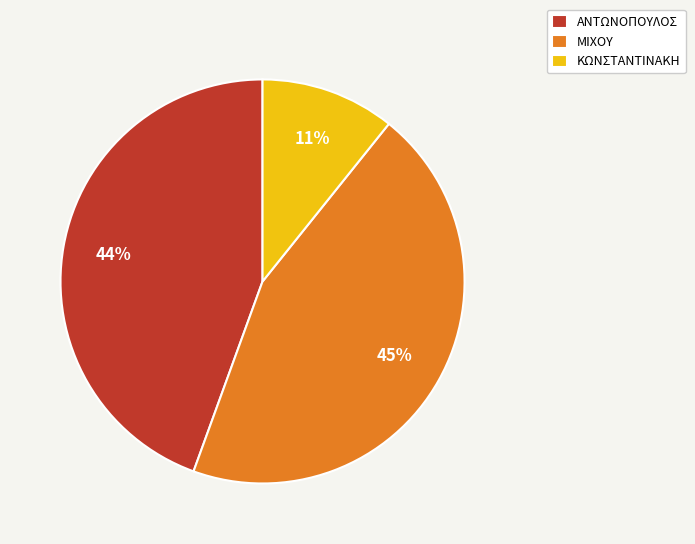

The ΑΝΤΩΝΟΠΟΥΛΟΣ slice represents 30% of the pie. True or false?

False